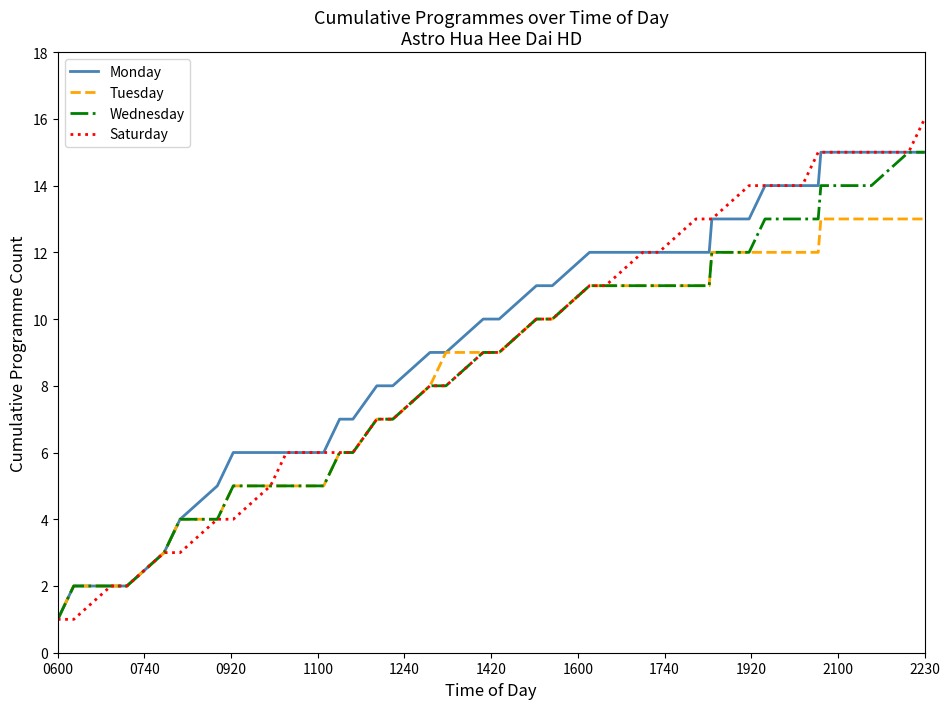

What is the greatest value displayed?

16